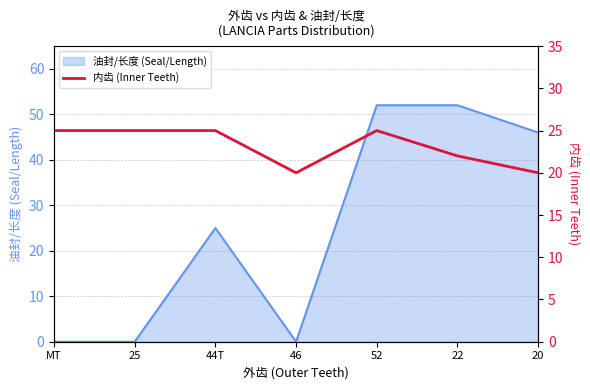

How many data points are less than 25?

3